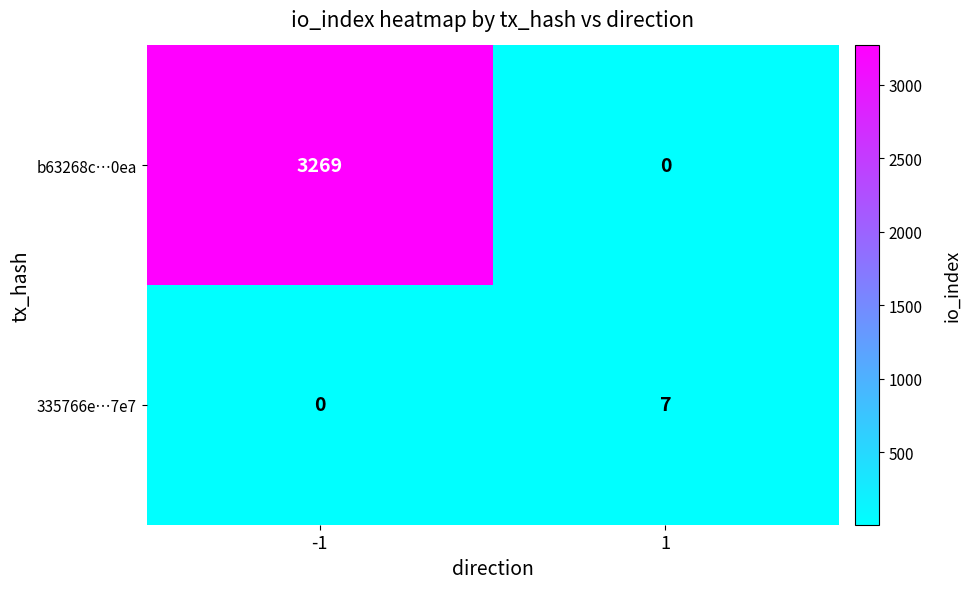

The value of b63268c…0ea at 1 is 0. True or false?

True